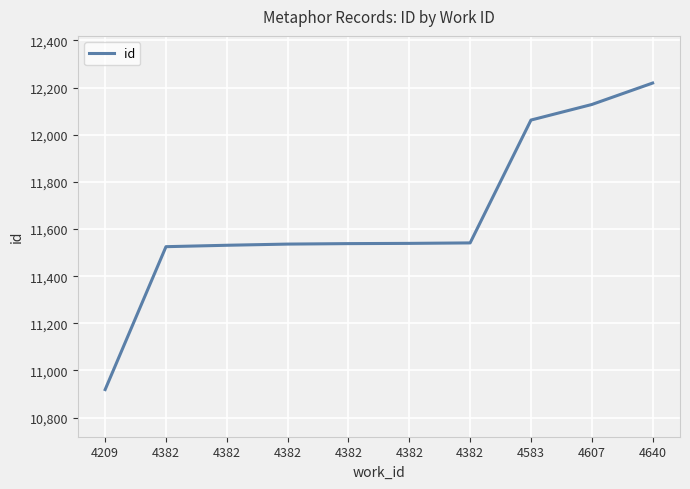

Reading left to right, transcribe all the data shown in this chart.

4209=10919	4382=11525	4382=11531	4382=11536	4382=11538	4382=11539	4382=11541	4583=12062	4607=12128	4640=12219